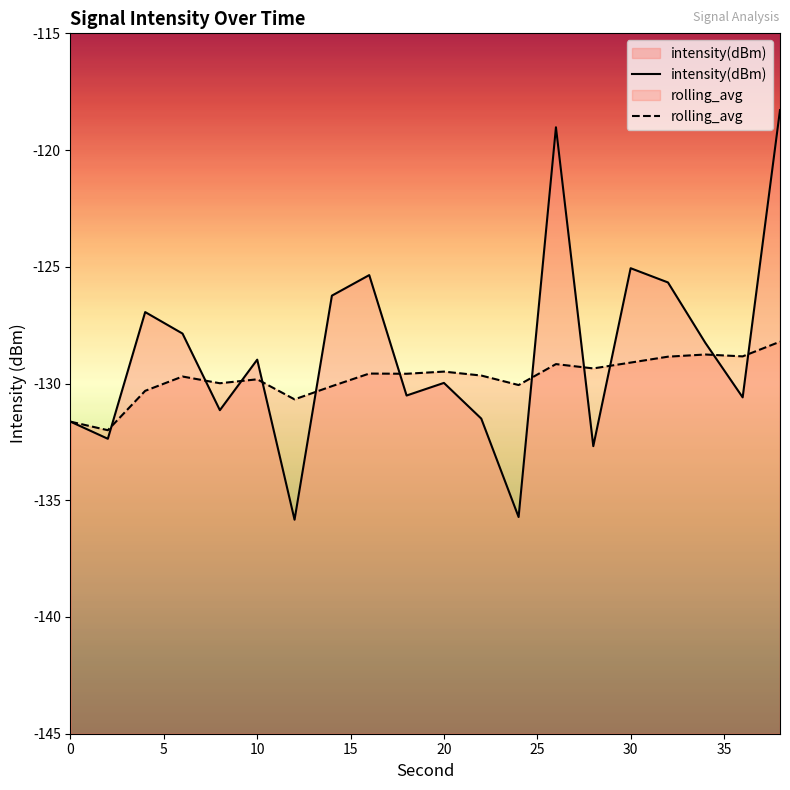

What is the difference between the highest and lowest values at 16?

4.2